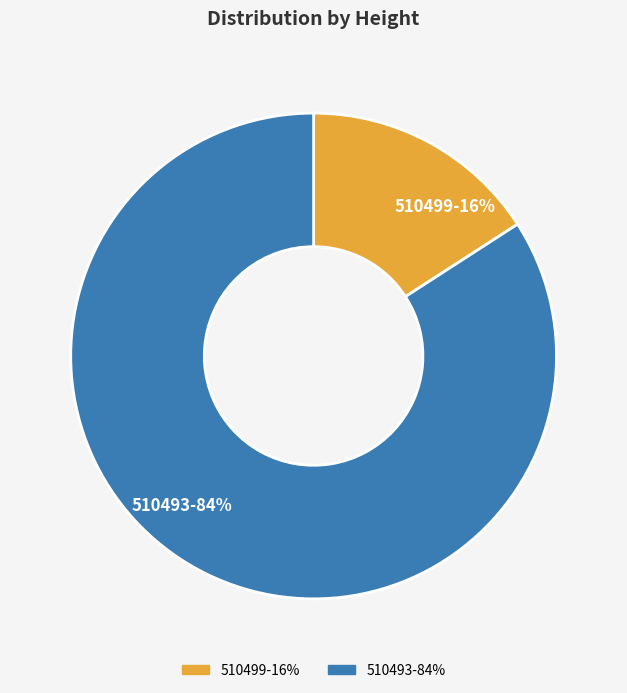

Is it true that 510493 is 84% of the pie?

True